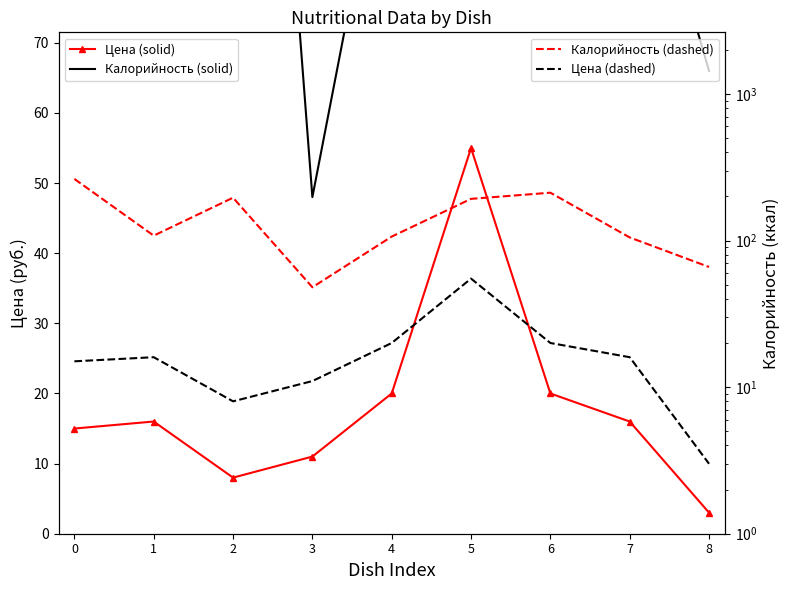

How many interior local valleys does the Цена (руб.) series have?

1